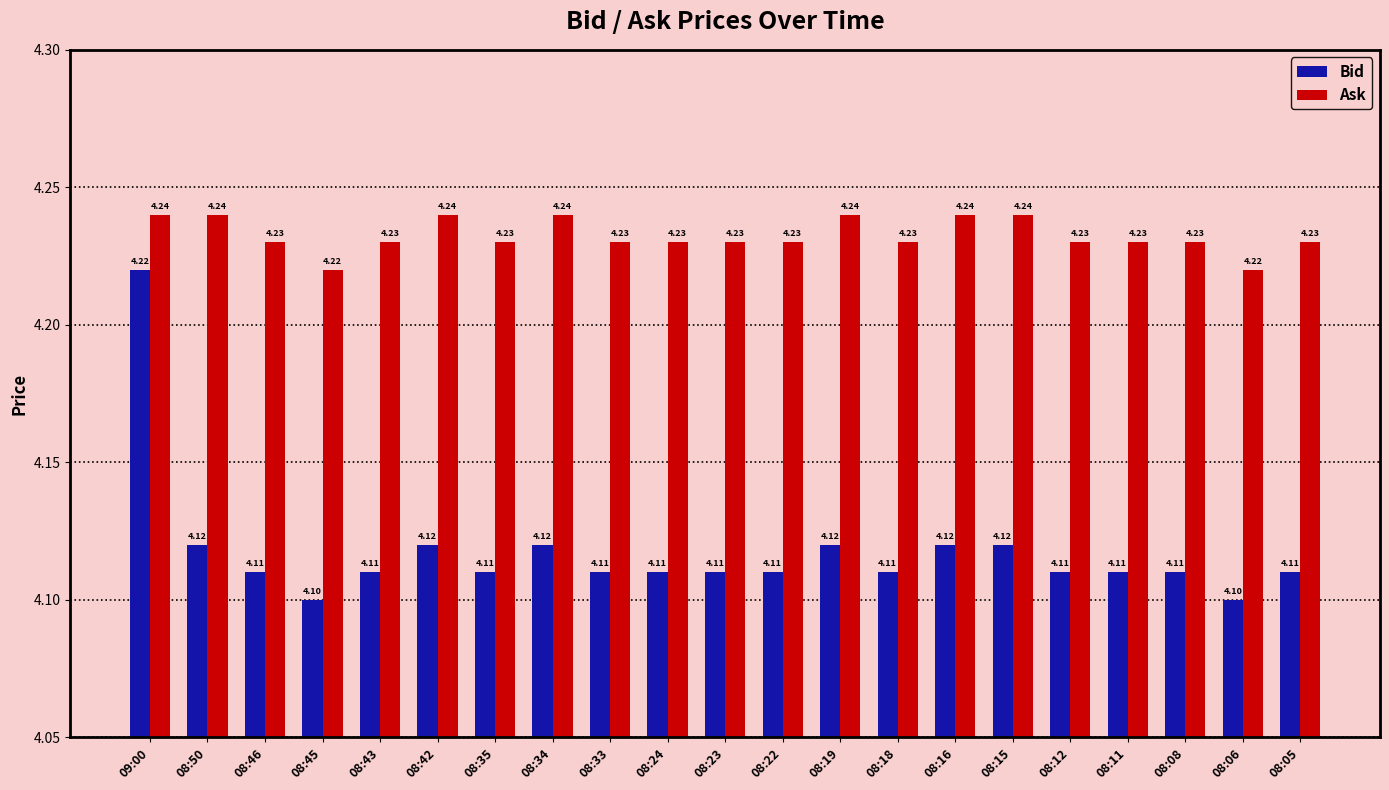

How many groups of bars are there?

21